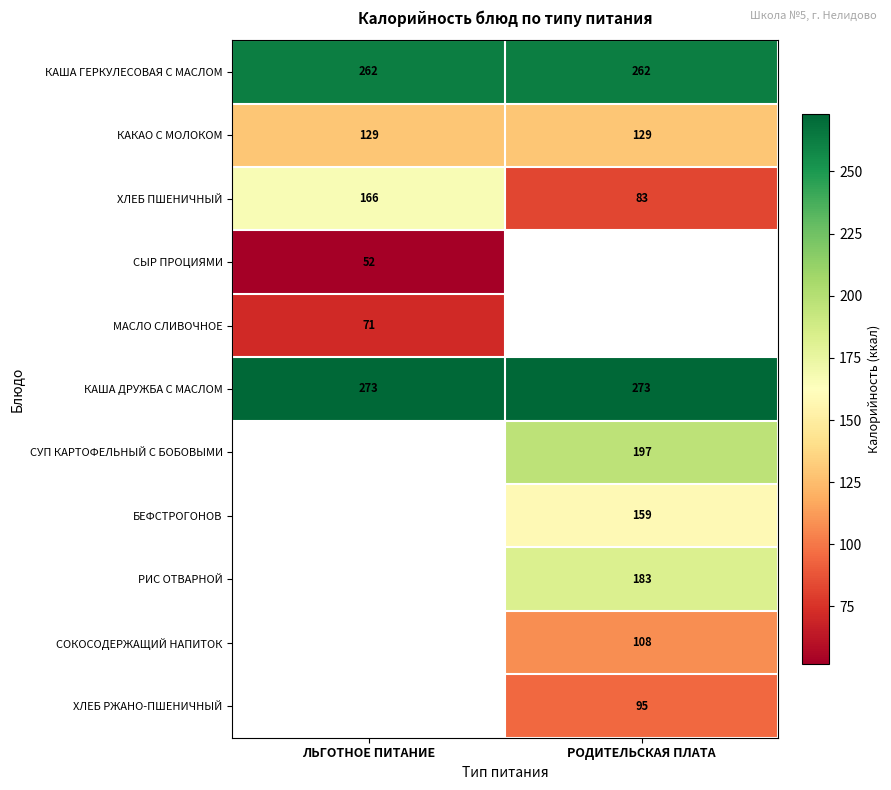

What is the maximum value for КАША ДРУЖБА С МАСЛОМ?

273